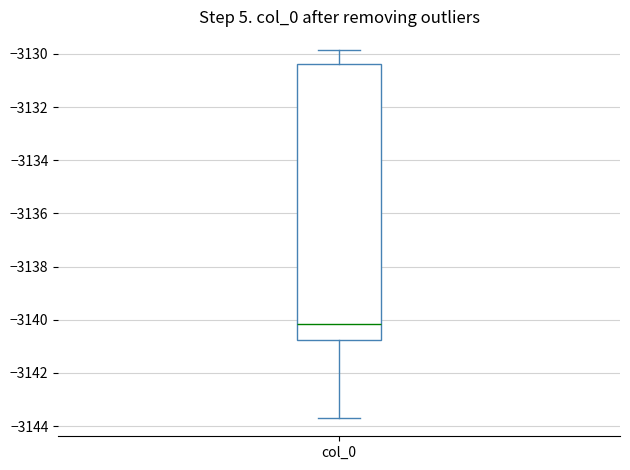

Read this box plot against the y-axis: the position of the median line, the range covered by the box, and the ends of both whiskers. The values are not printed on the chart, so give them approximately, as read against the axis.

median -3140.2, box -3140.8 to -3130.4, whiskers -3143.6 to -3129.8